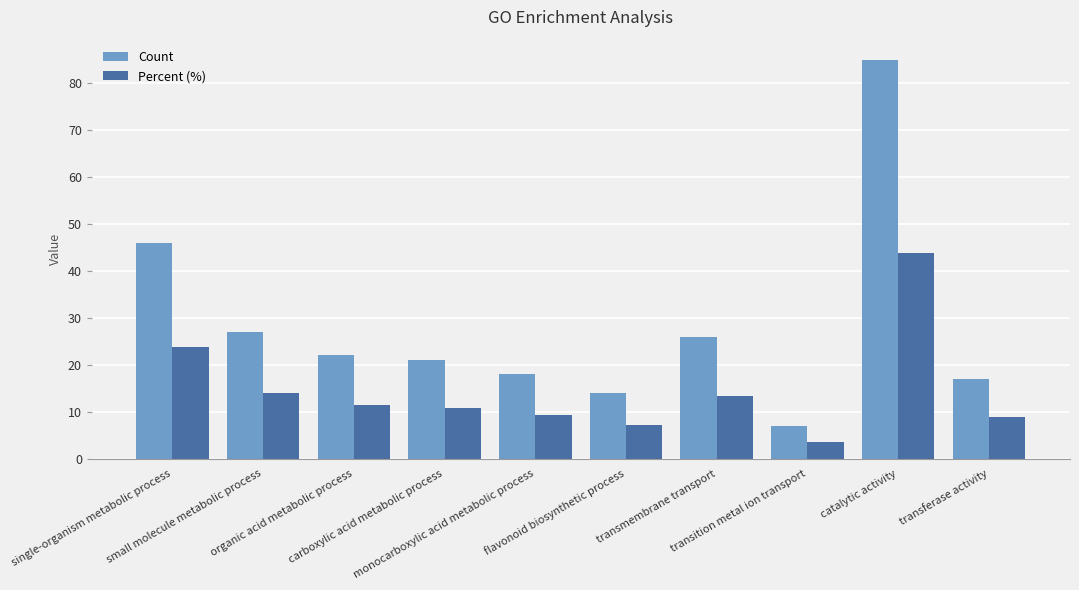

Which series has the largest total across all categories?

Count